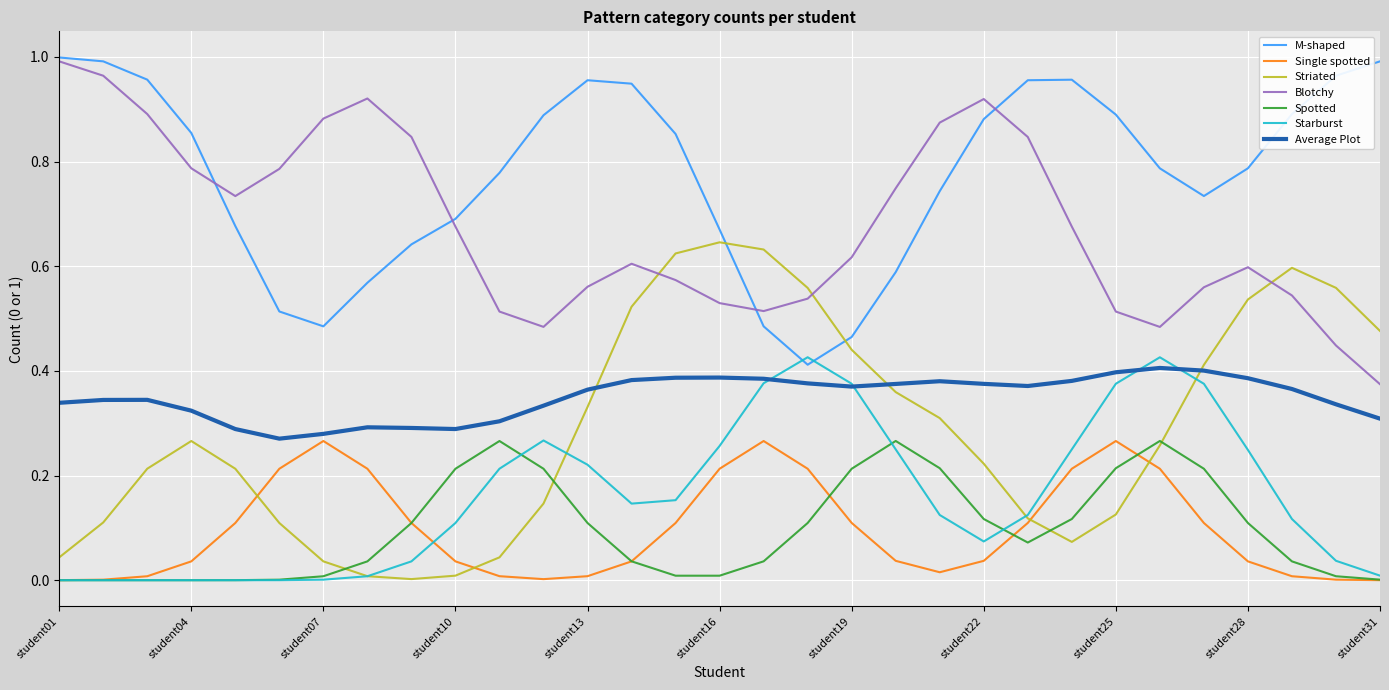

True or false: M-shaped and Average Plot cross at least once.

False